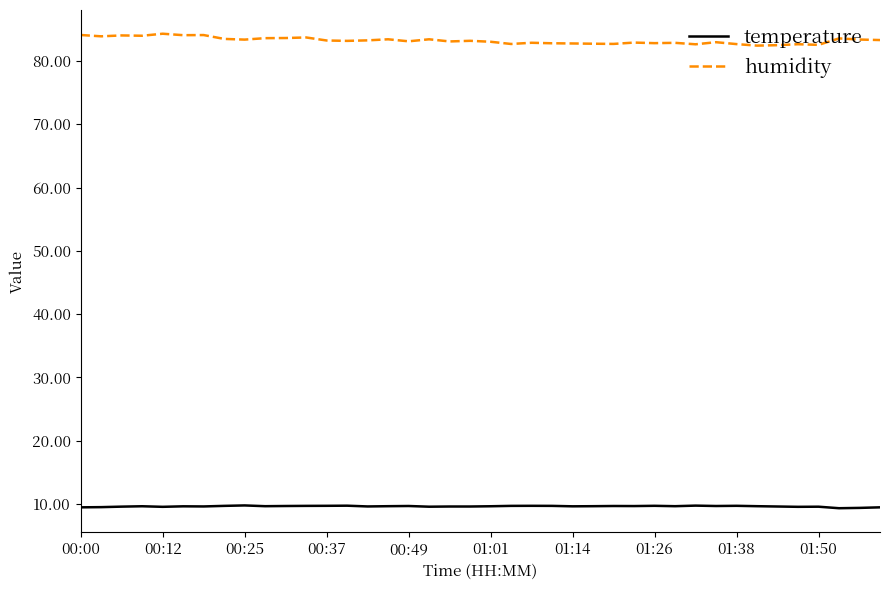

True or false: temperature and humidity intersect in this chart.

False